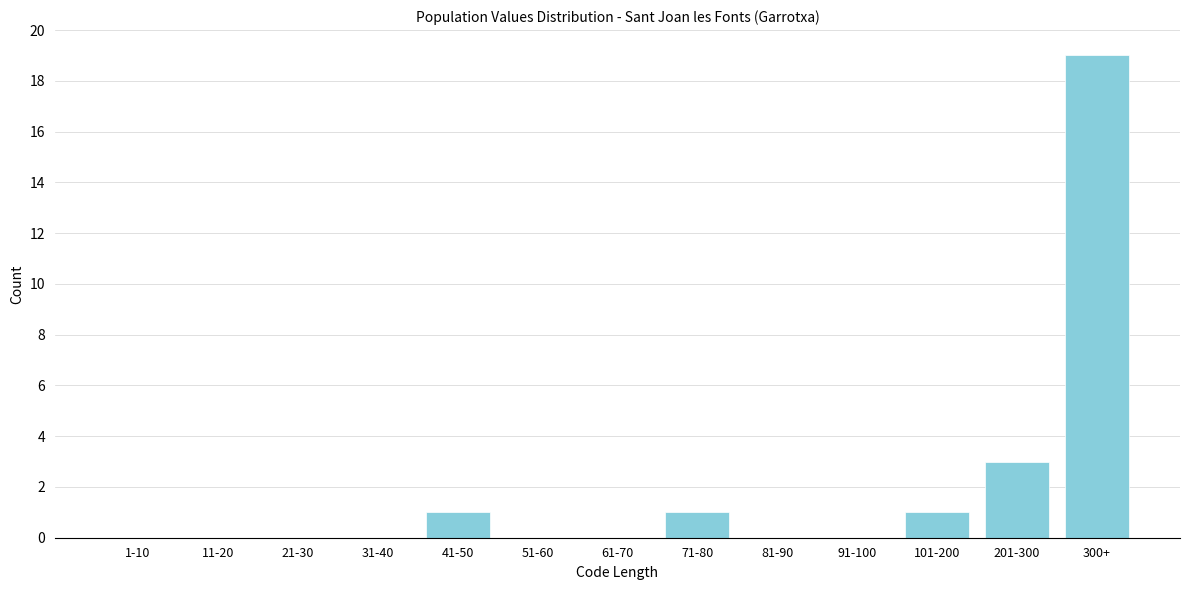

Reading left to right, list all the values displayed in this chart.

1-10=0	11-20=0	21-30=0	31-40=0	41-50=1	51-60=0	61-70=0	71-80=1	81-90=0	91-100=0	101-200=1	201-300=3	300+=19